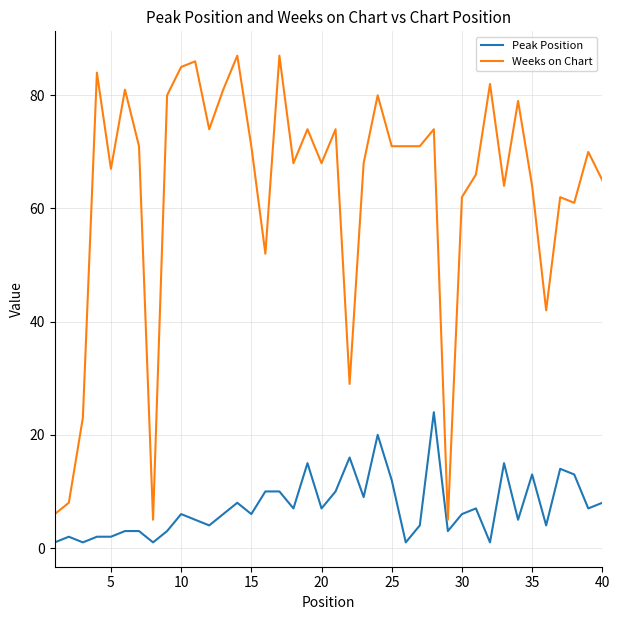

True or false: Weeks on Chart and Peak Position intersect in this chart.

False